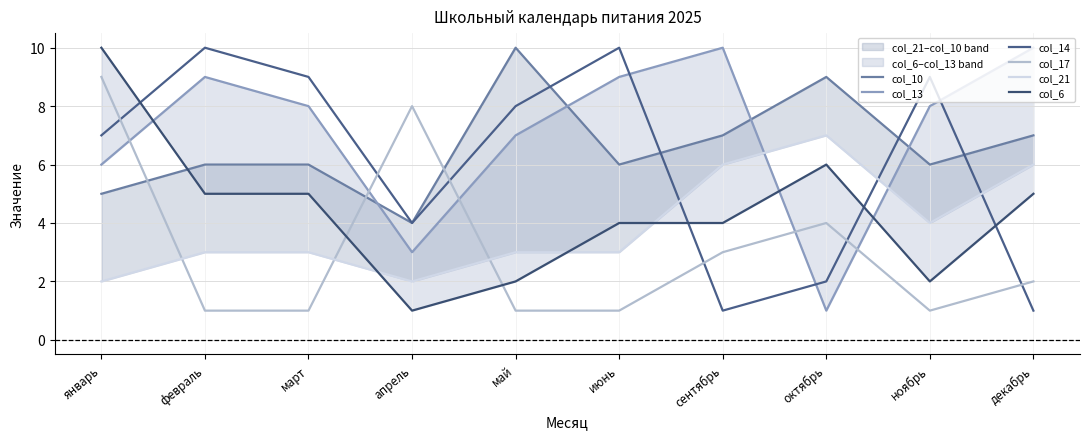

At which label is col_14 closest to 5?

апрель